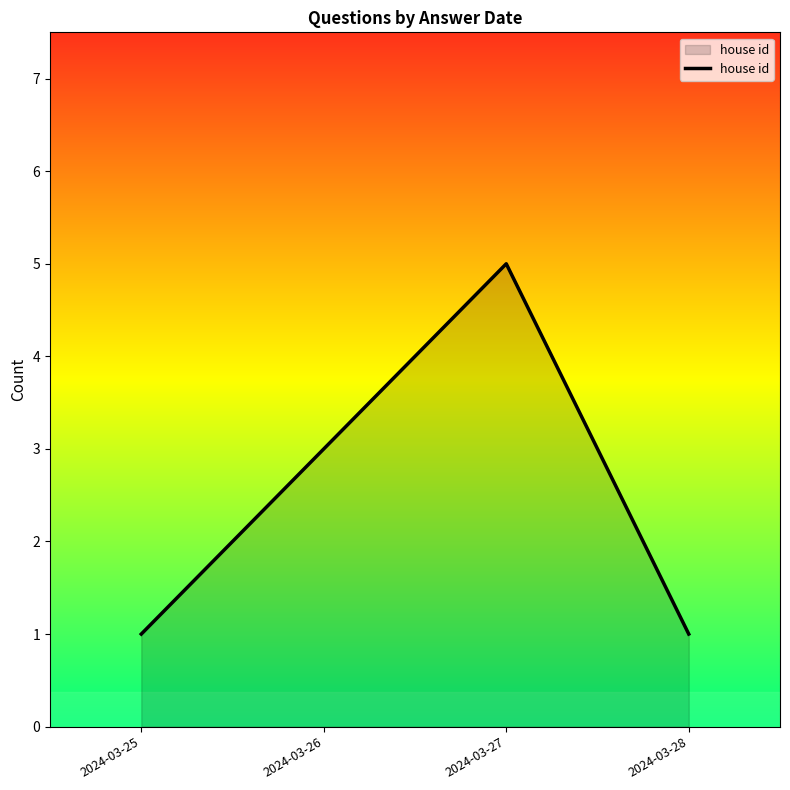

What is the greatest value displayed?

5